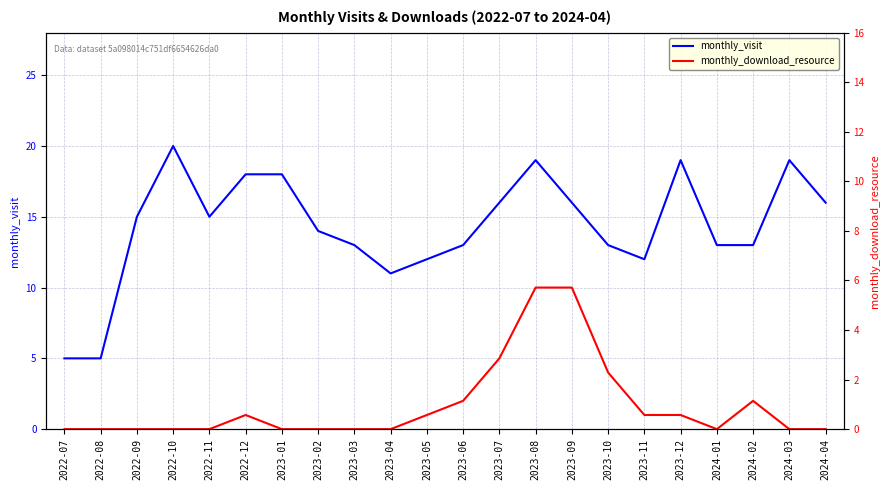

Where does the monthly_visit series first go above 15?

2022-10